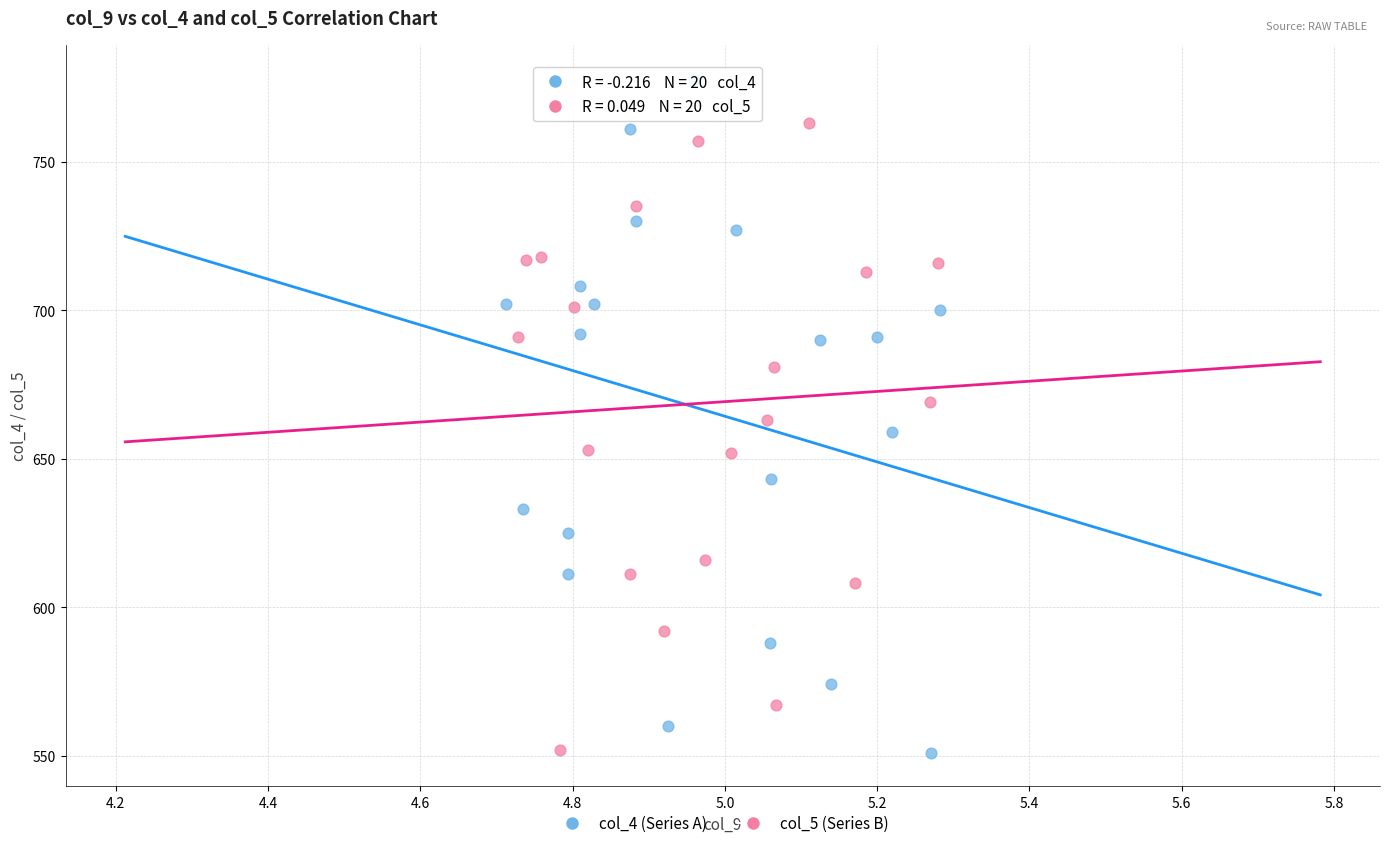

Which series has the widest spread of Y values?

col_4 (Series A)